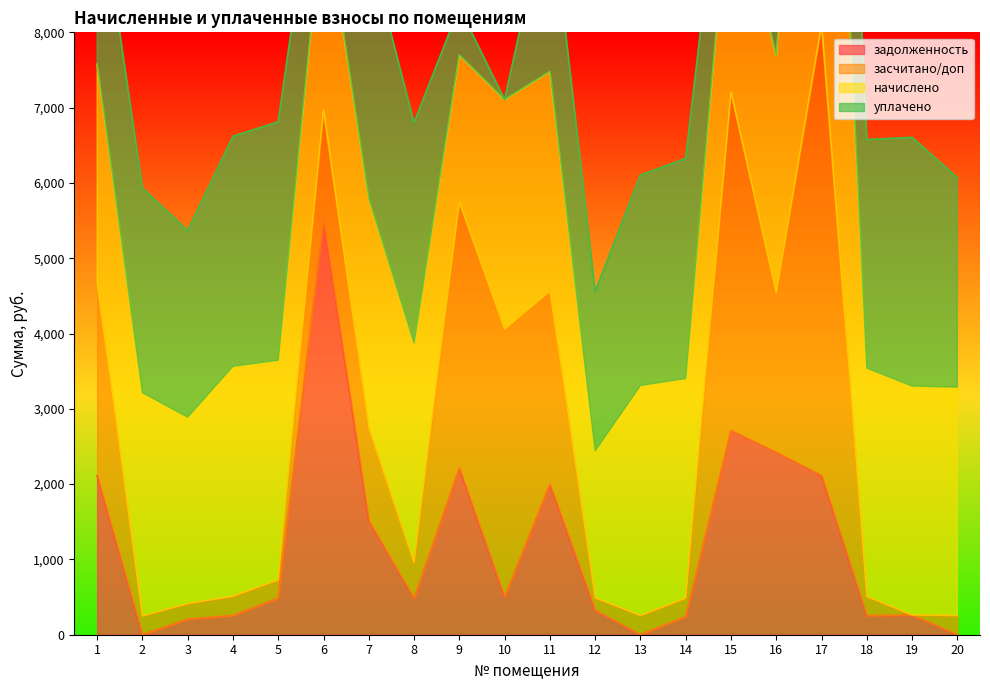

What value does the задолженность series have at 5?

486.5